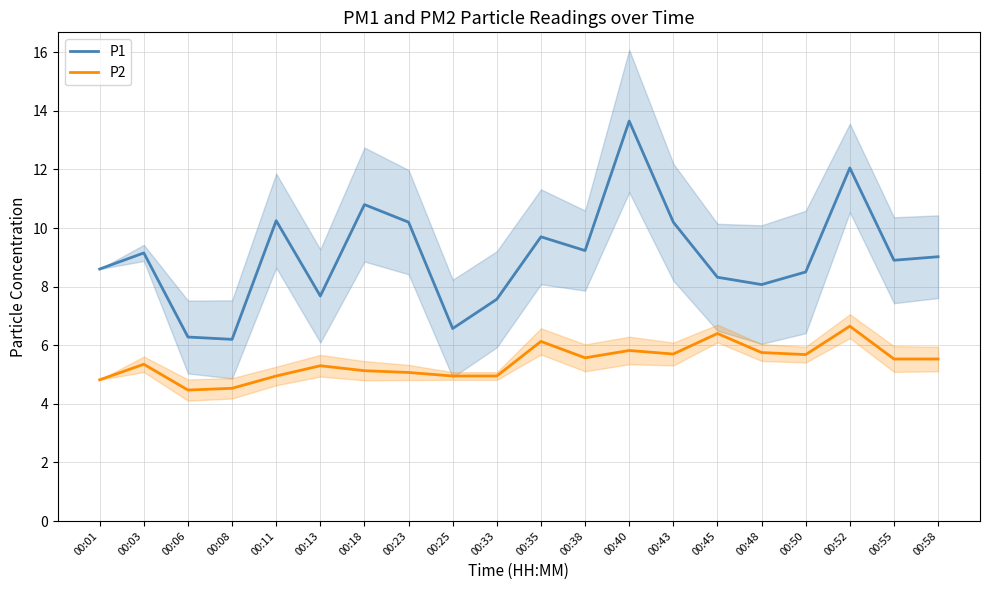

What is the sum of the P1 values at 00:48 and 00:03?

17.2